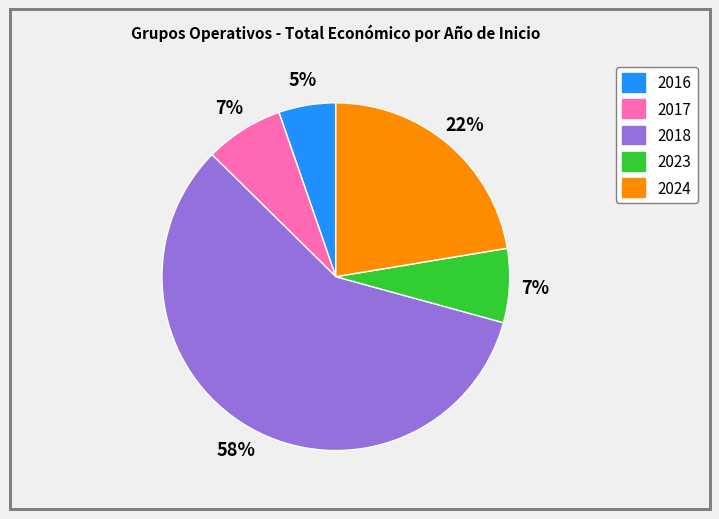

Is there any slice that represents more than half of the pie?

Yes